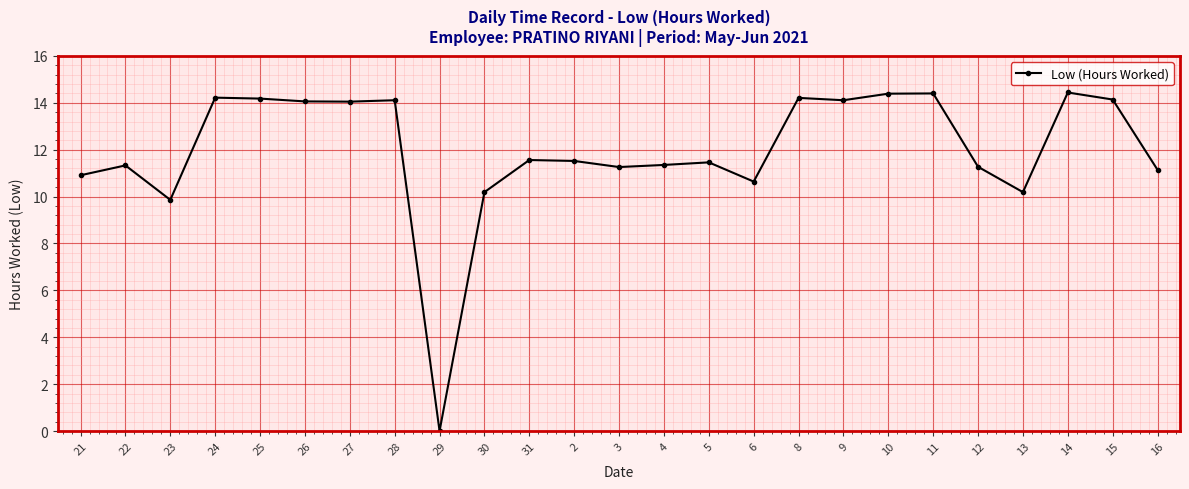

True or false: there are more than 0 points higher than both neighbors.

True